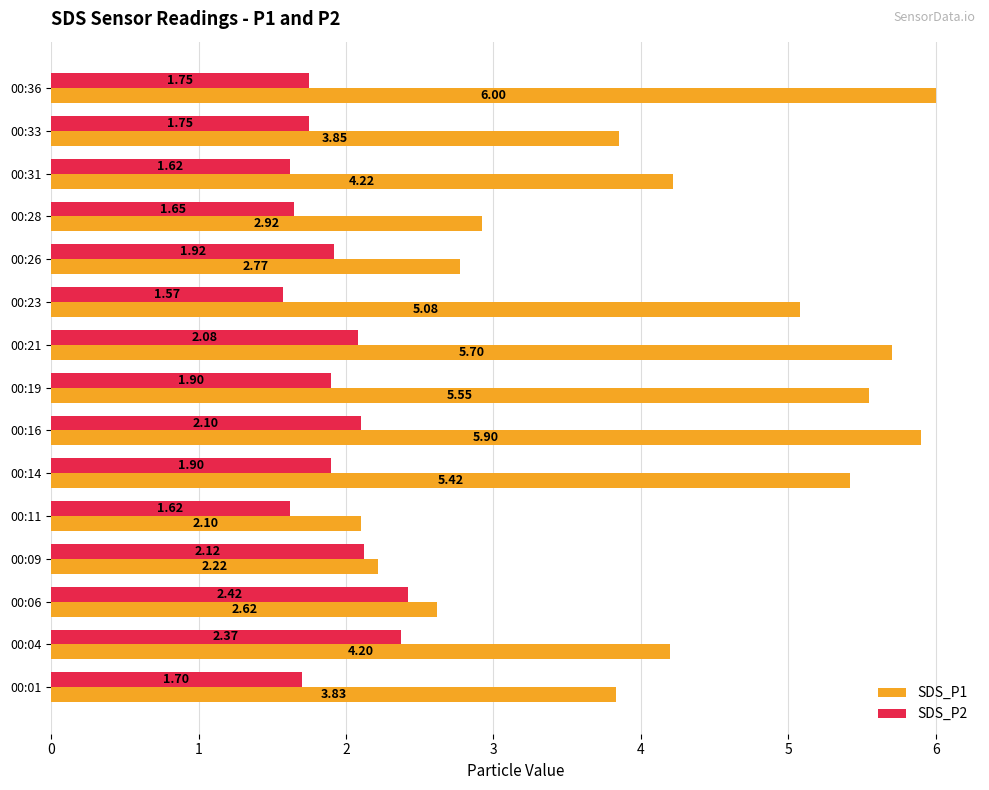

Which series has the largest range (max minus min)?

SDS_P1